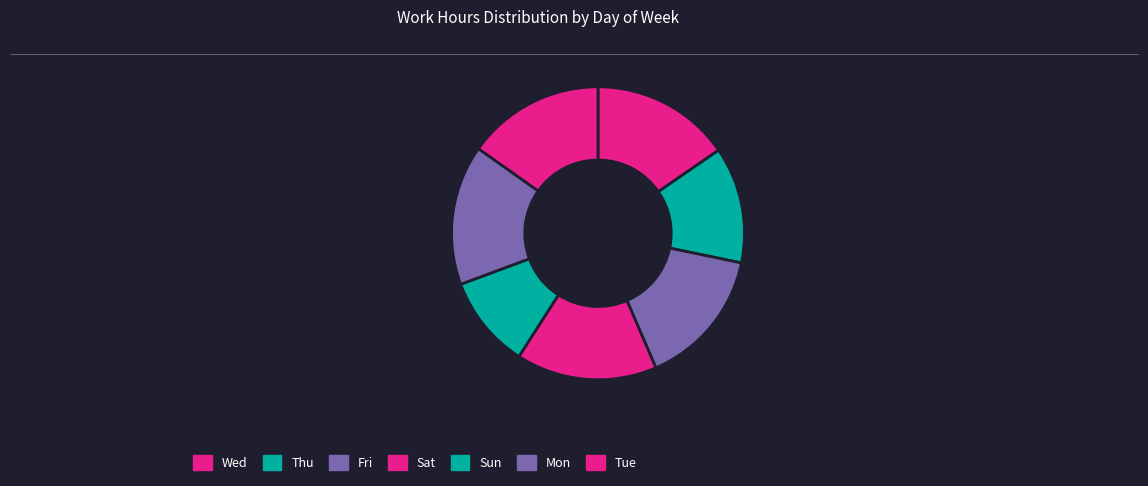

Is Thu the majority of the pie?

No